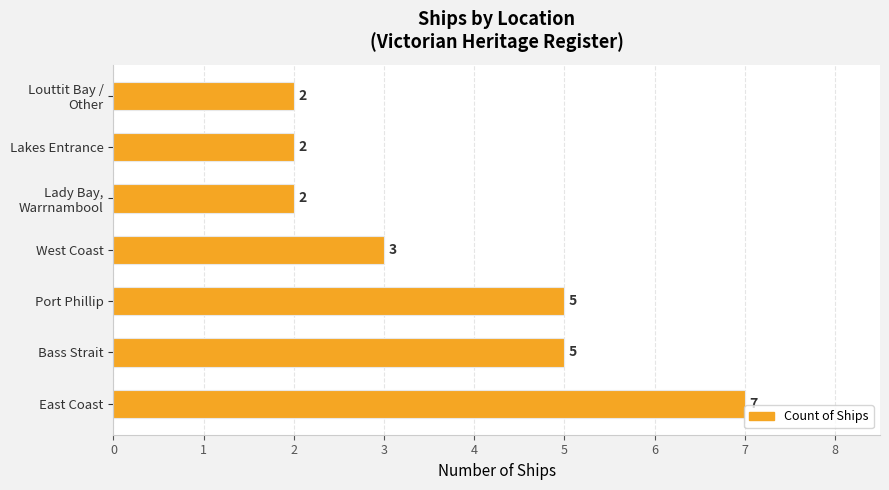

What is the approximate value at West Coast?

3